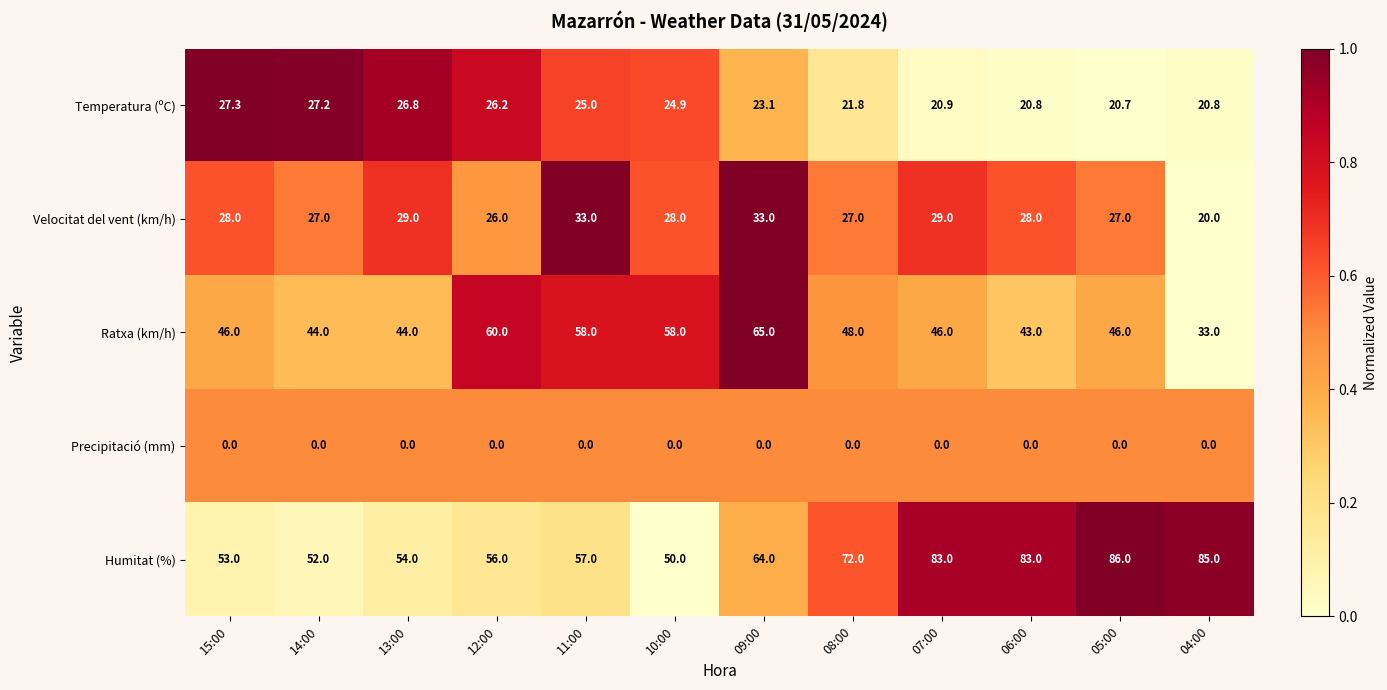

What is the sum of the Velocitat del vent (km/h) values at 08:00 and 05:00?

54.0